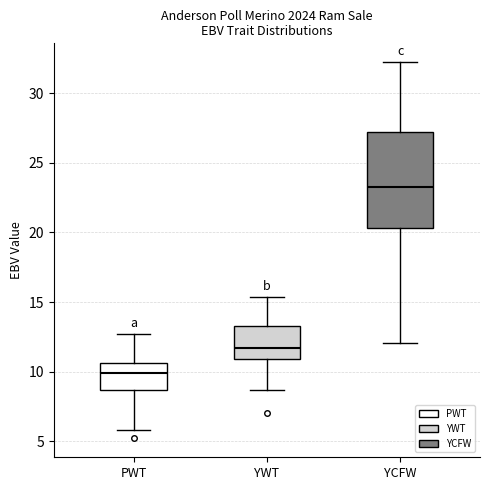

Reading left to right, read every box against the y-axis: the position of its median line, the range the box covers, and the ends of its whiskers. The values are not printed on the chart, so give them approximately, as read against the axis.

PWT: median 10.0, box 8.5 to 10.5, whiskers 6.0 to 12.5
YWT: median 11.5, box 11.0 to 13.5, whiskers 8.5 to 15.5
YCFW: median 23.5, box 20.5 to 27.0, whiskers 12.0 to 32.0